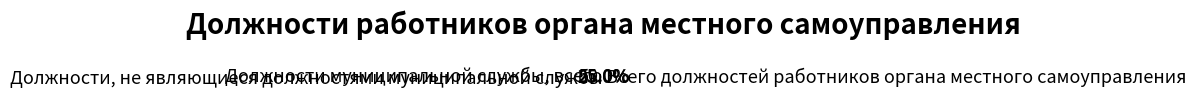

To the nearest percent, what is the average slice percentage?

33%